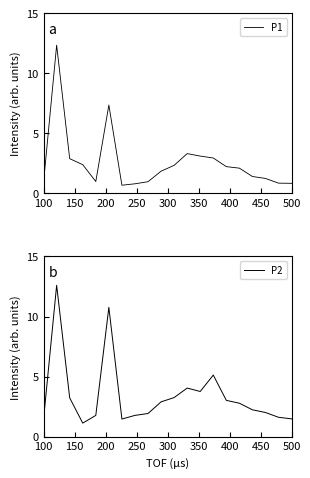

How many interior local peaks does the P2 series have?

4